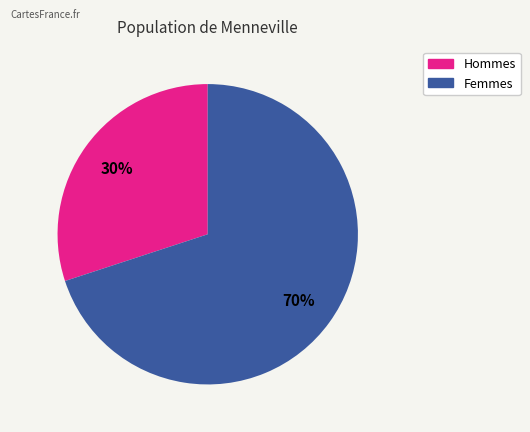

To the nearest percent, what is the average slice percentage?

50%